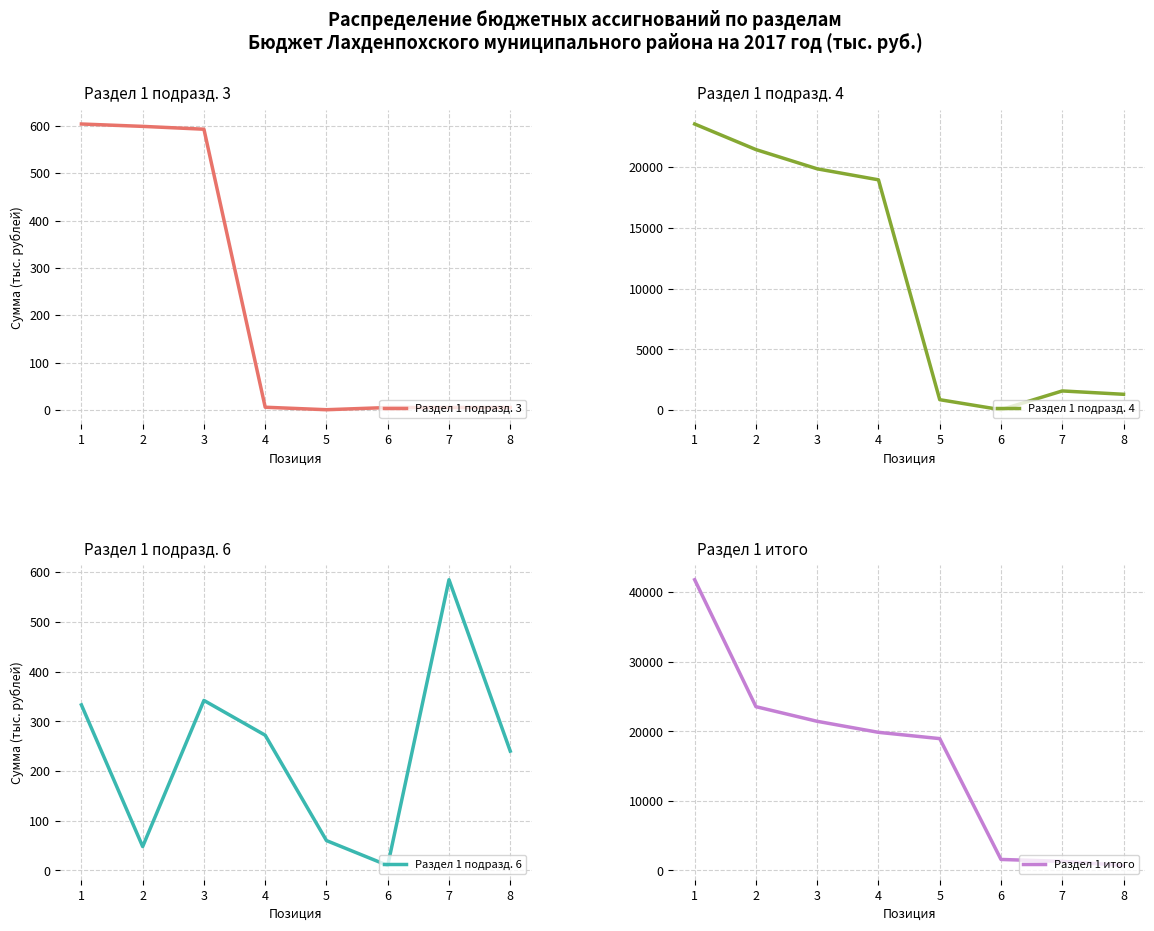

Reading right to left, list all the values displayed in this chart.

Раздел 1 подразд. 3: 8=5.0	7=5.0	6=5.0	5=0.4	4=5.6	3=592.8	2=598.8	1=603.8
Раздел 1 подразд. 4: 8=1307.8	7=1583.2	6=38.8	5=865.0	4=18948.5	3=19852.2	2=21435.4	1=23539.1
Раздел 1 подразд. 6: 8=240.0	7=584.9	6=10.0	5=60.0	4=272.0	3=342.0	2=48.0	1=333.0
Раздел 1 итого: 8=723.0	7=1307.8	6=1583.2	5=18948.5	4=19852.2	3=21435.4	2=23539.1	1=41783.8